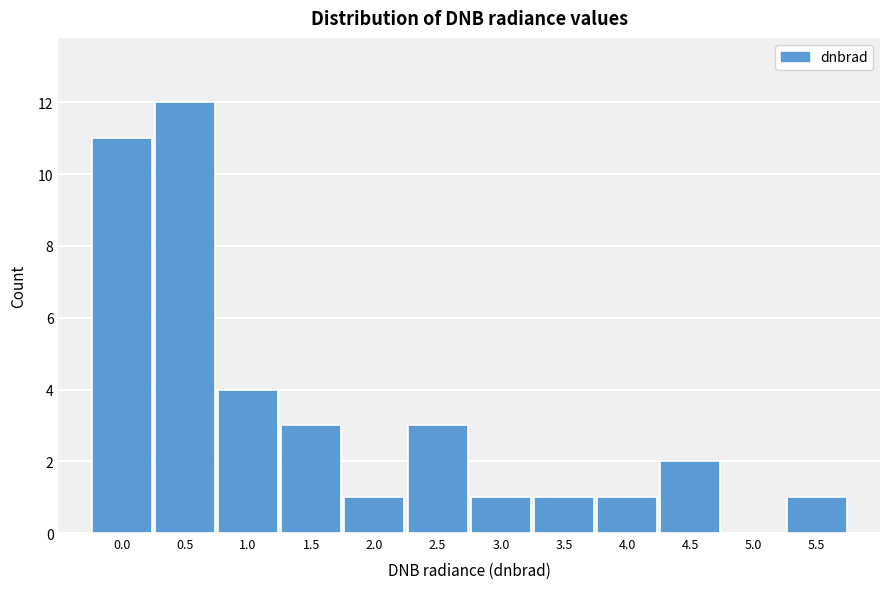

Reading left to right, list all the values displayed in this chart.

0.0=11	0.5=12	1.0=4	1.5=3	2.0=1	2.5=3	3.0=1	3.5=1	4.0=1	4.5=2	5.0=0	5.5=1